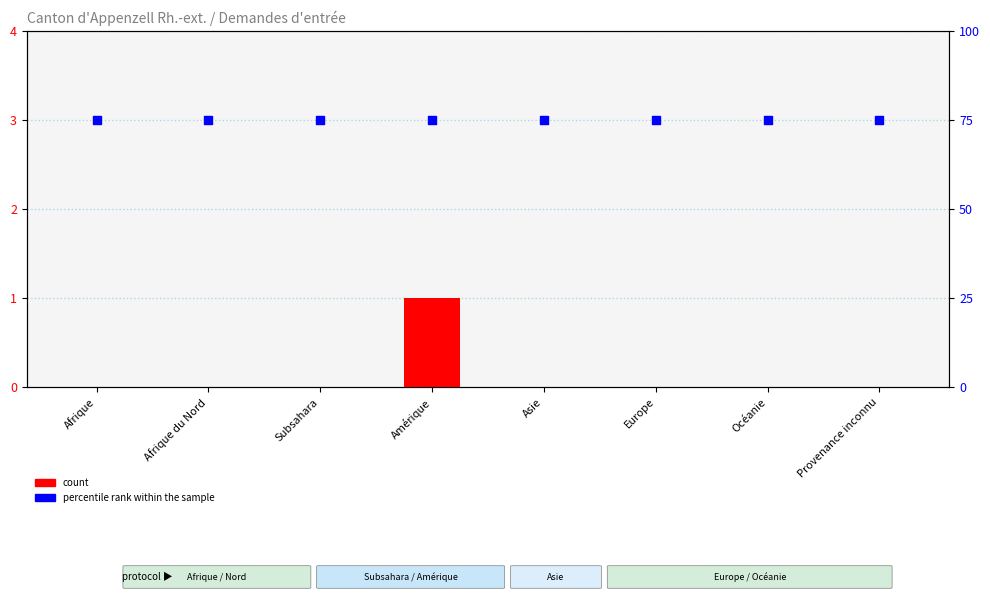

What is the total value across all series at Asie?

75